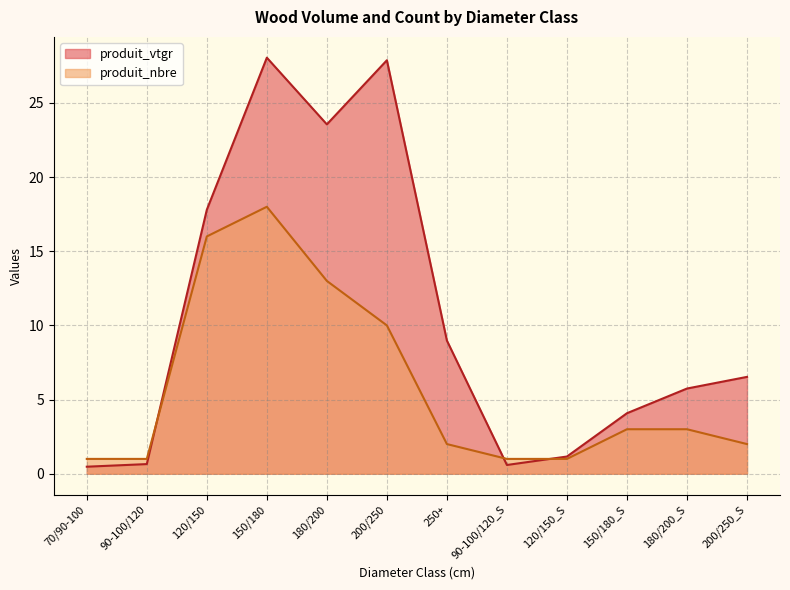

What is the difference between the maximum and minimum values in the produit_nbre series?

17.0